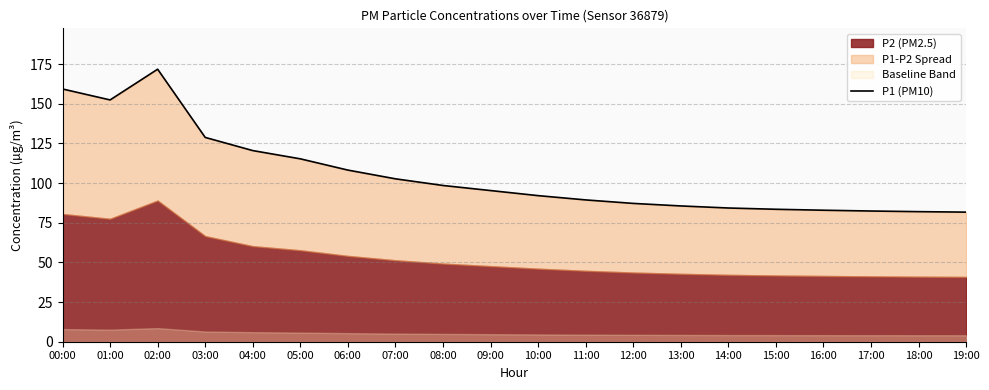

What is the minimum value shown in the chart?

81.7